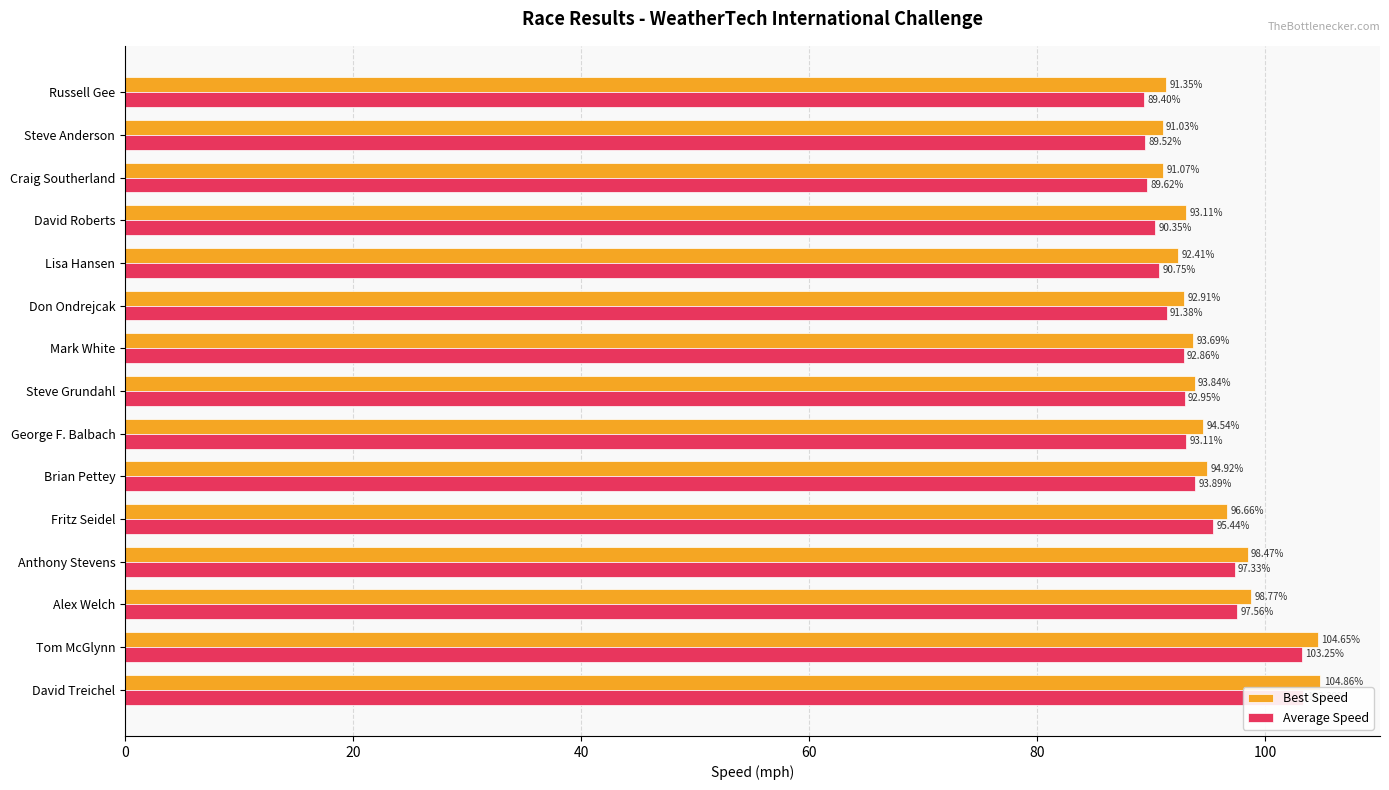

What is the maximum value for Average Speed?

103.4